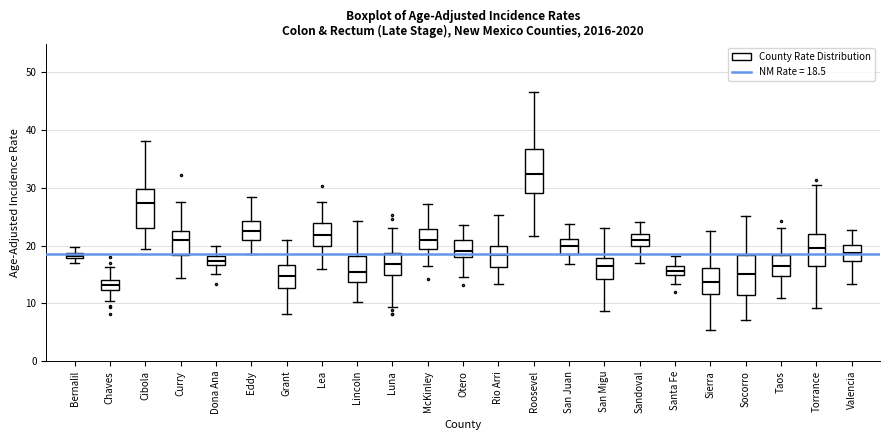

Which box's median line is the highest?

Roosevel